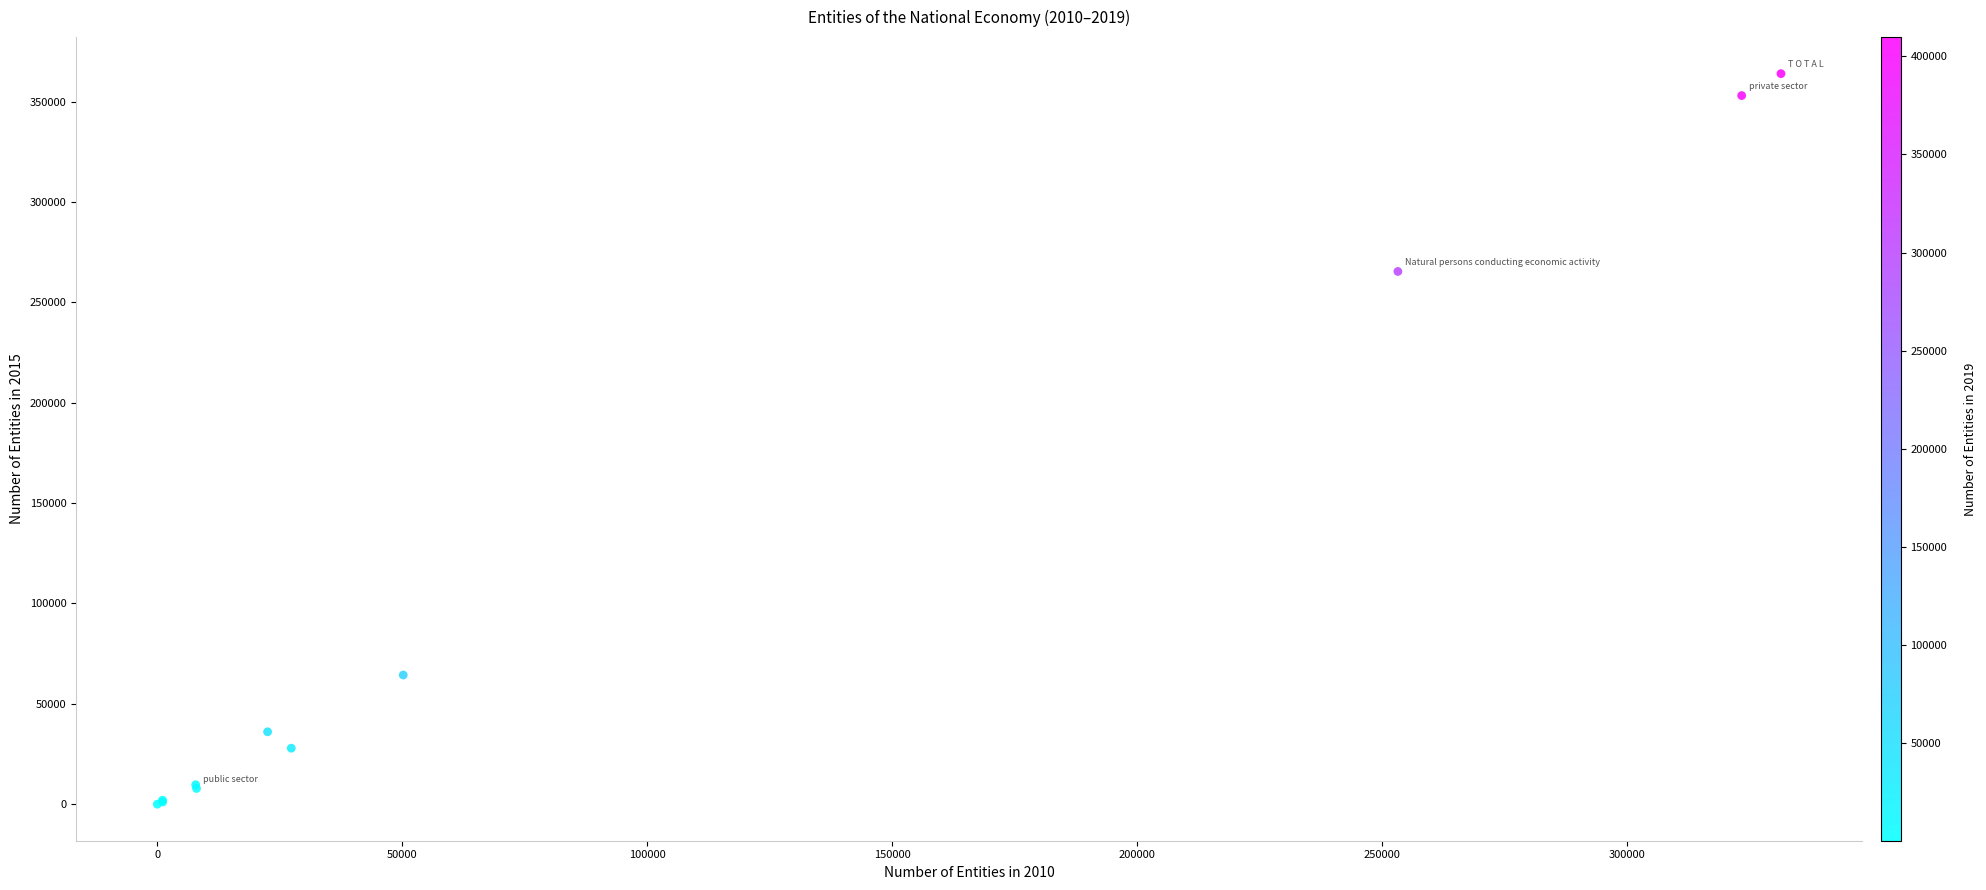

What Y value in the scatter plot is closest to 181951?

265355